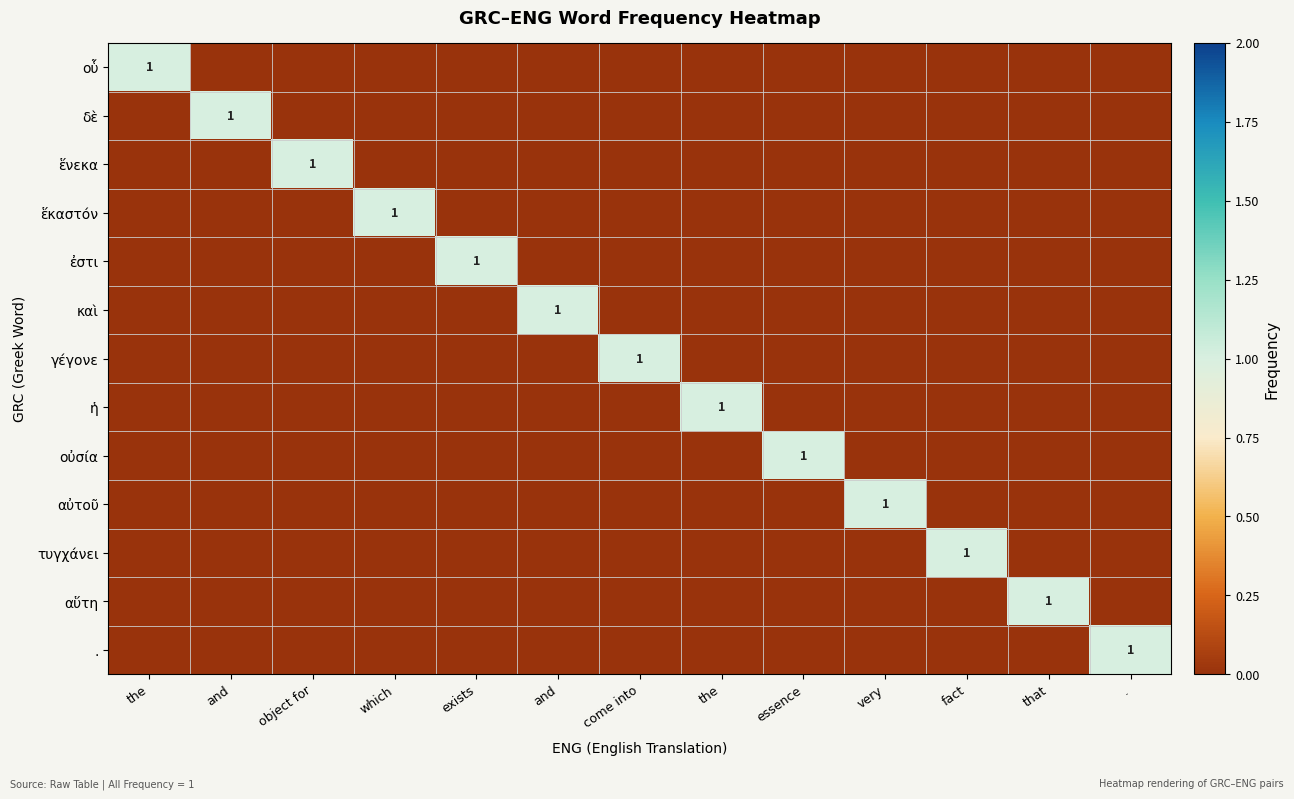

List the series in order of their peak value, highest first.

οὗ, δὲ, ἕνεκα, ἕκαστόν, ἐστι, καὶ, γέγονε, ἡ, οὐσία, αὐτοῦ, τυγχάνει, αὕτη, .